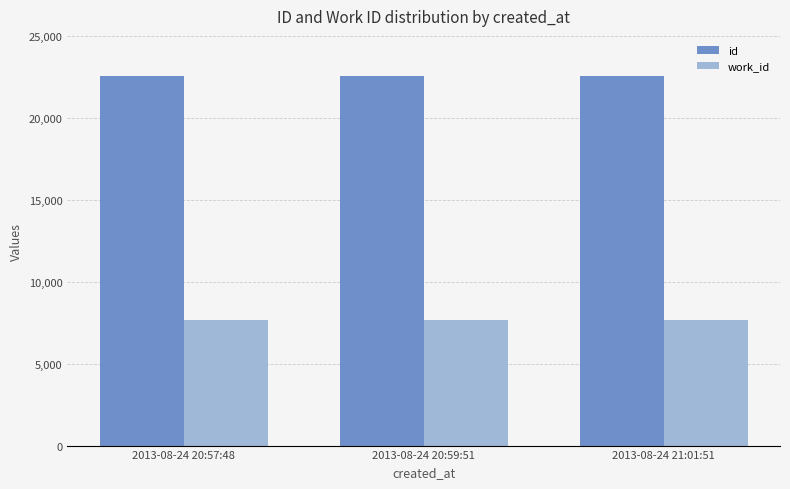

Is it true that work_id equals 7650 at 2013-08-24 21:01:51?

True